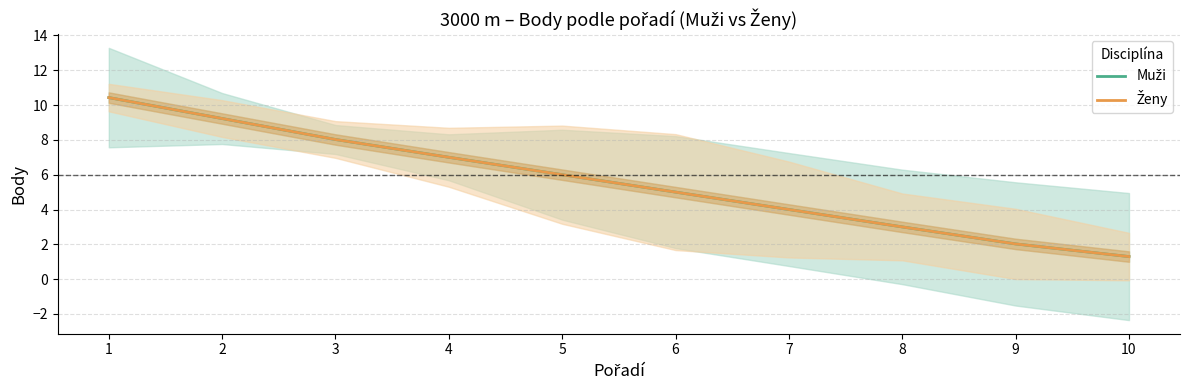

True or false: Muži and Ženy intersect in this chart.

False